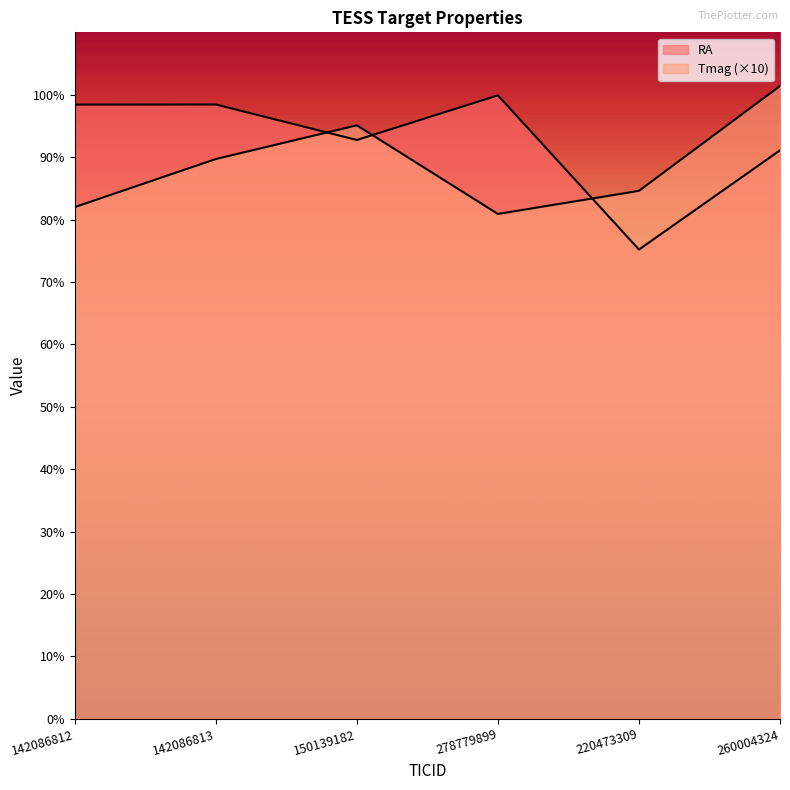

What is the average value of the Tmag series?

89.0